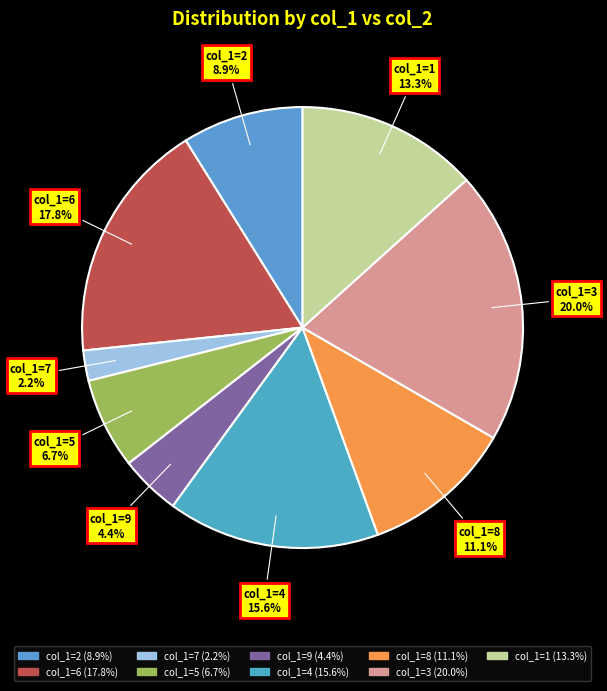

Which slice is the smallest?

col_1=7